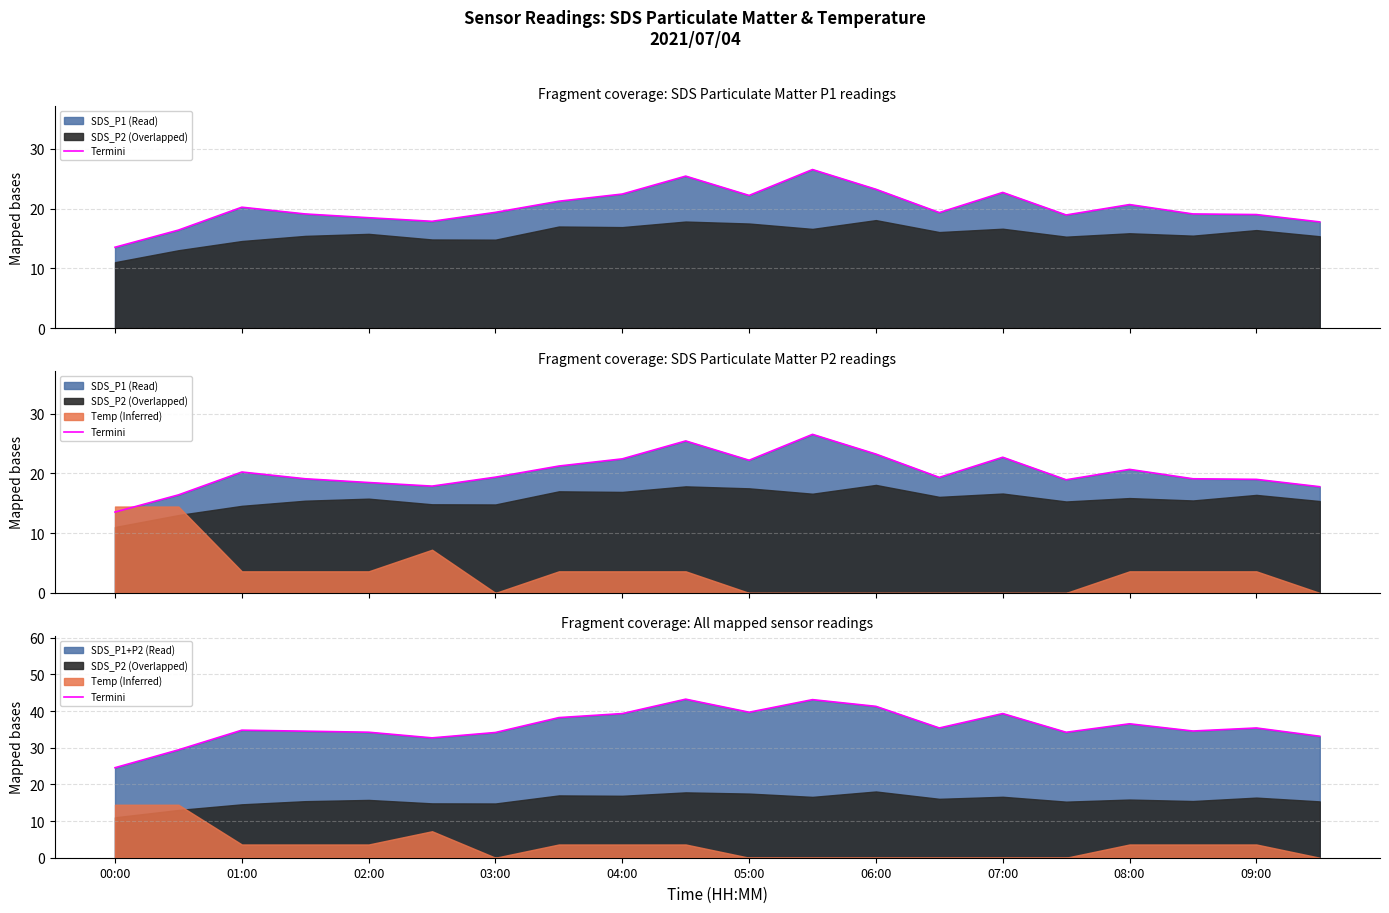

How many interior local valleys (lower than both neighbors) does the data have?

5